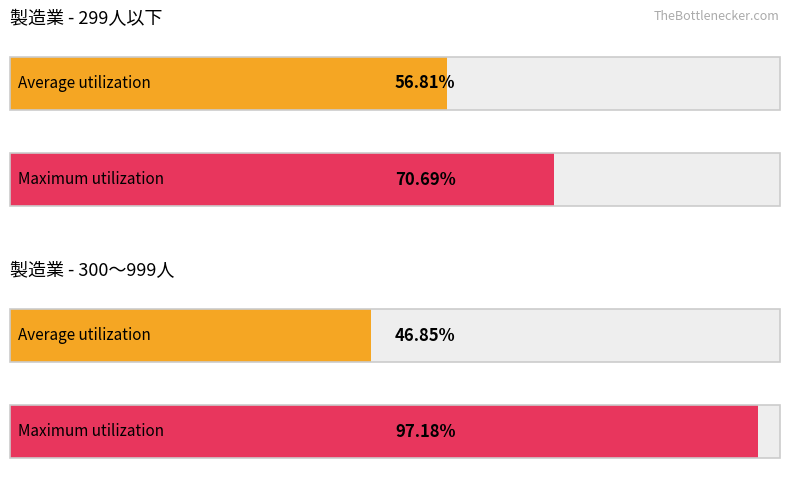

Does the chart contain any negative values?

No